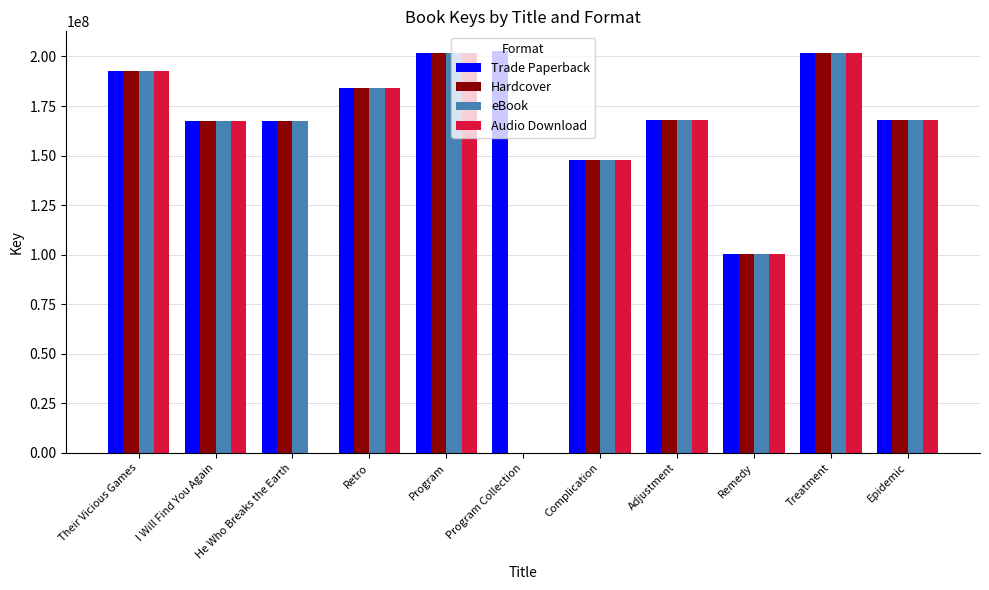

Is the value of Audio Download at Their Vicious Games greater than the value of Hardcover at Adjustment?

Yes